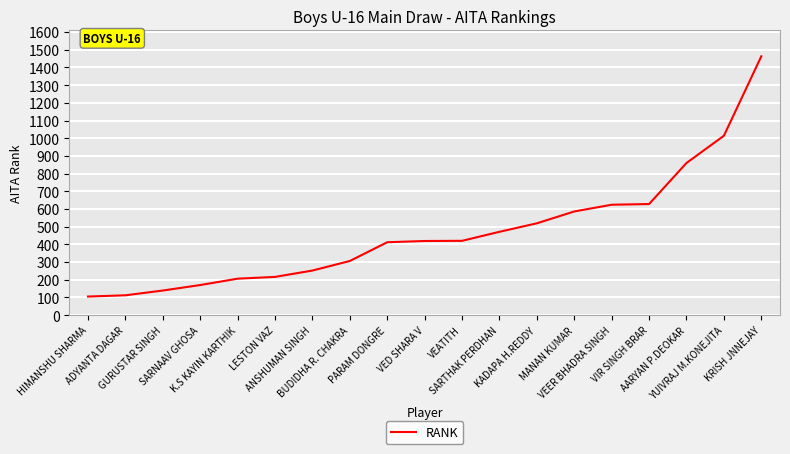

What is the minimum value shown in the chart?

105